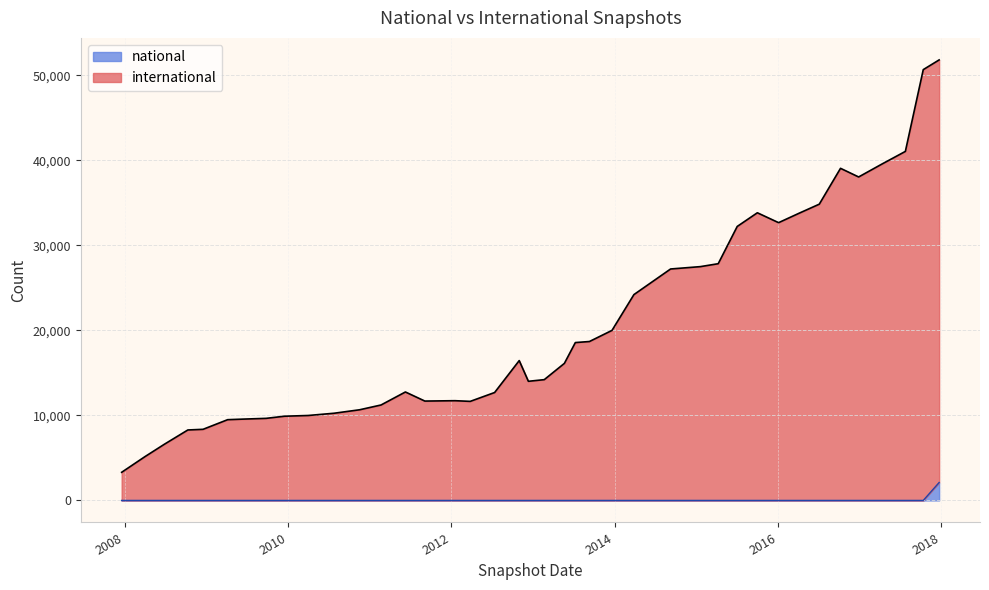

Between 2008-10-10 and 2012-07-13, which series saw the biggest shift?

international